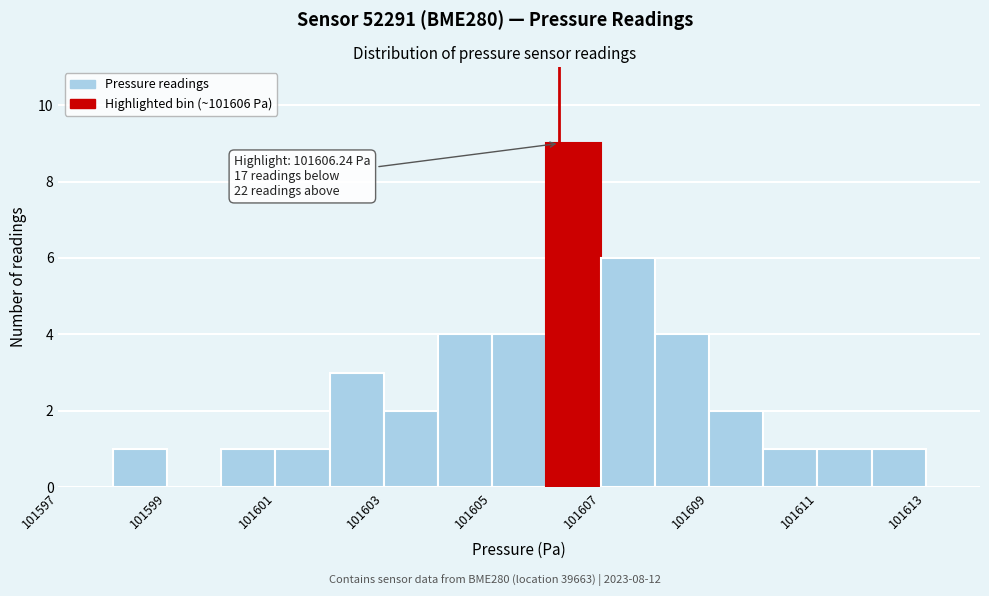

Which range on the x-axis has the tallest bar?

101606 to 101607